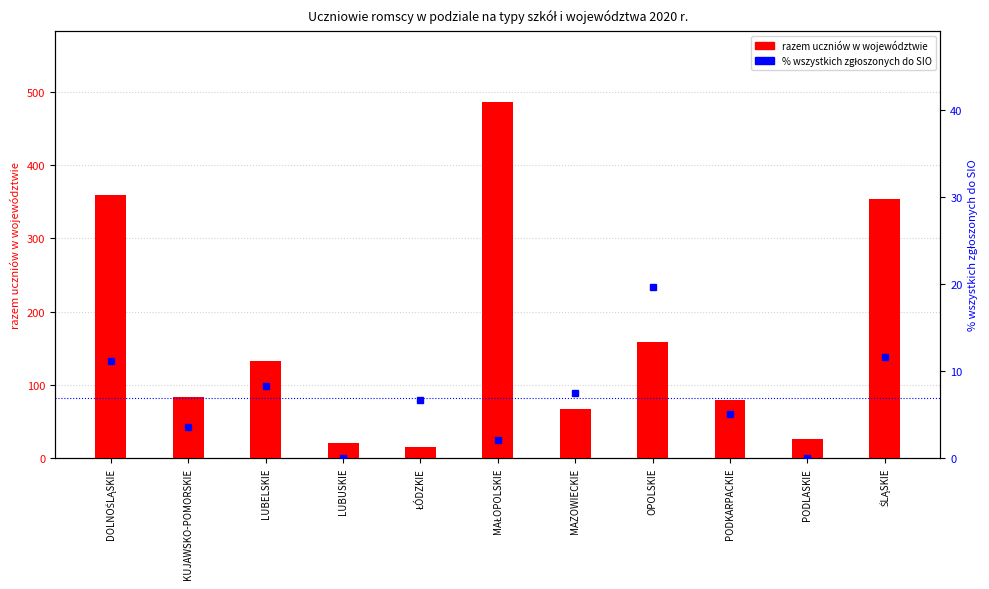

Rank the series by their average value, from highest to lowest.

razem uczniów w województwie, % wszystkich zgłoszonych do SIO